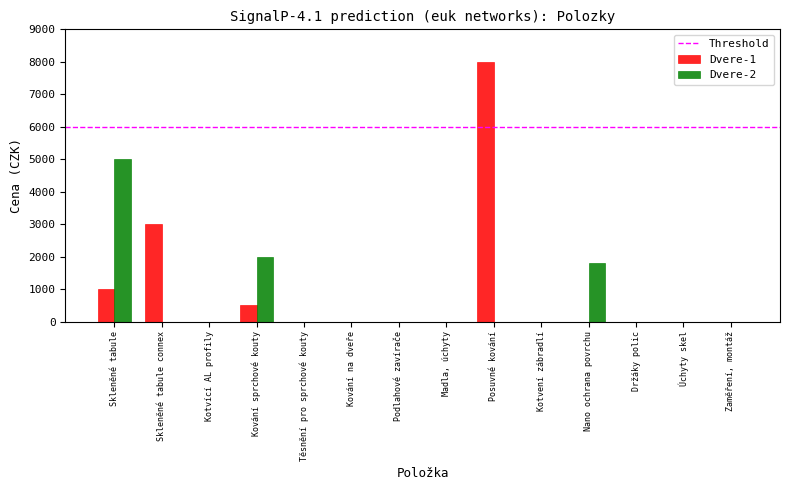

At which label does Dvere-2 reach its peak?

Skleněné tabule